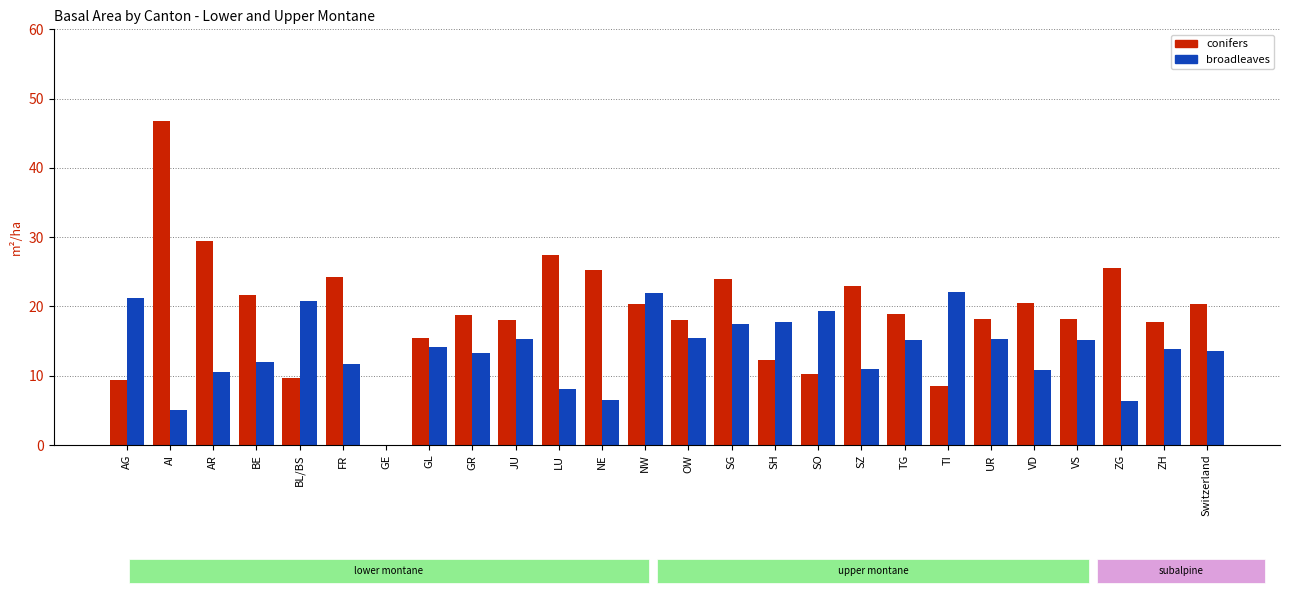

Which series has the widest spread of values?

conifers